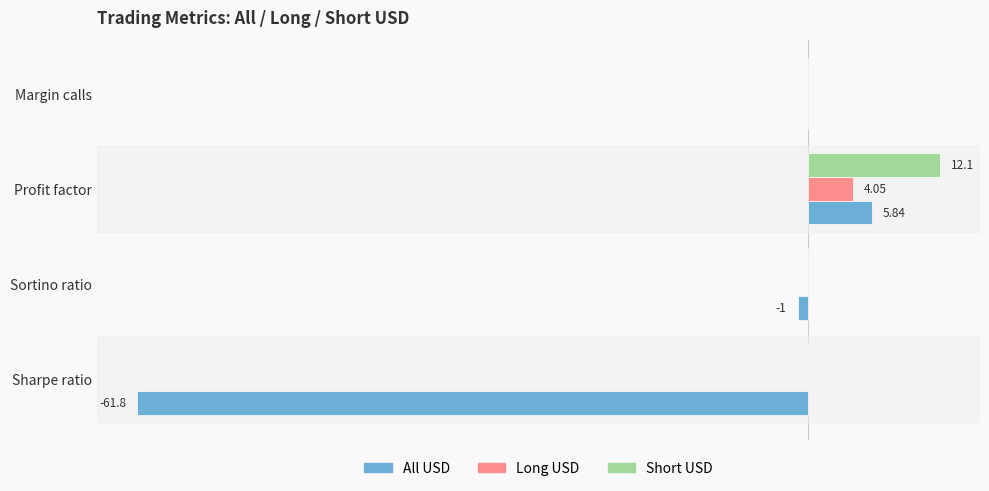

What are all the series names shown in the legend?

All USD, Long USD, Short USD